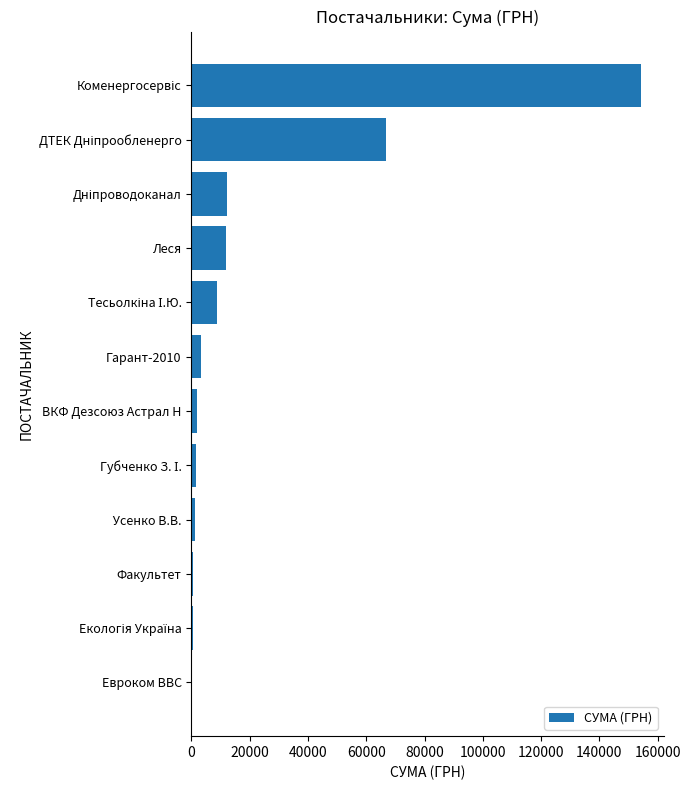

What is the sum of all values?

263114.8